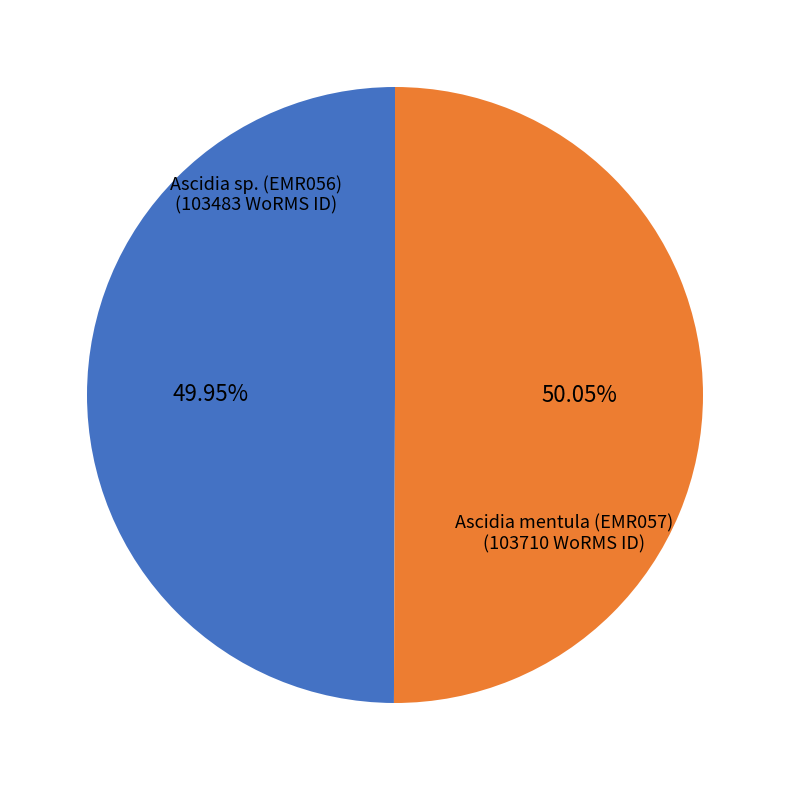

Approximately how many times larger is the value at Ascidia sp. (EMR056) compared to Ascidia mentula (EMR057)?

1.0